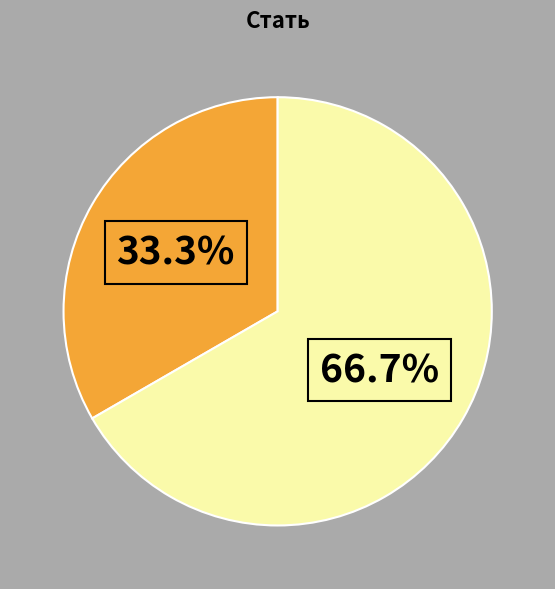

To the nearest percent, what is the average slice percentage?

50%